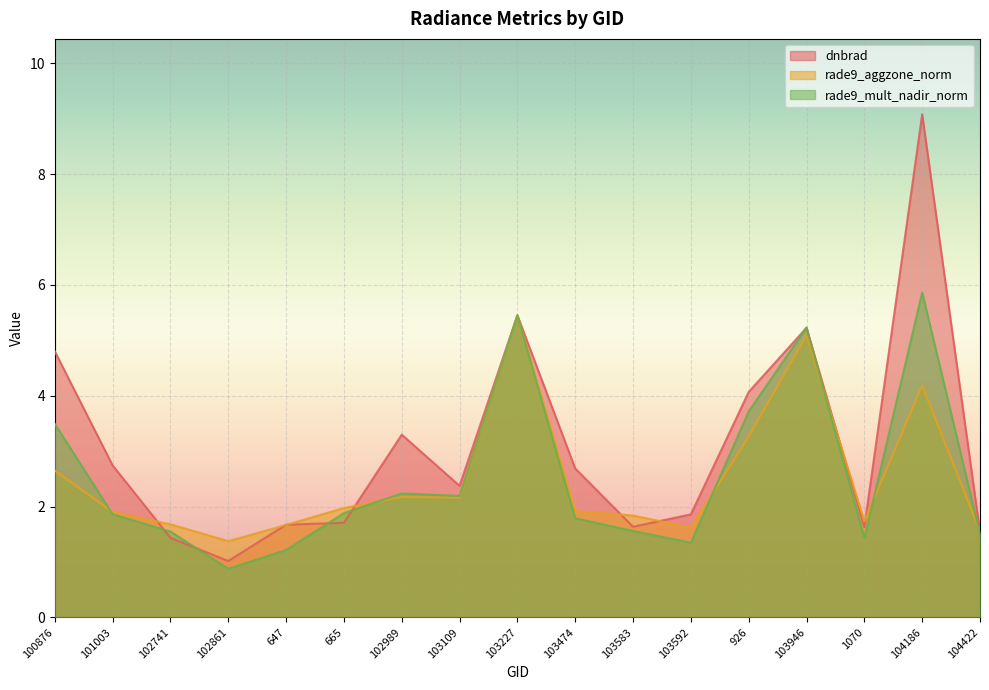

Reading right to left, transcribe all the data shown in this chart.

dnbrad: 1.5	9.1	1.6	5.2	4.1	1.9	1.6	2.7	5.5	2.4	3.3	1.7	1.7	1.0	1.4	2.7	4.8
rade9_aggzone_norm: 1.6	4.2	1.7	5.1	3.3	1.6	1.8	1.9	5.5	2.2	2.2	2.0	1.7	1.4	1.7	1.9	2.6
rade9_mult_nadir_norm: 1.5	5.9	1.4	5.2	3.7	1.3	1.6	1.8	5.5	2.2	2.2	1.9	1.2	0.9	1.5	1.9	3.5